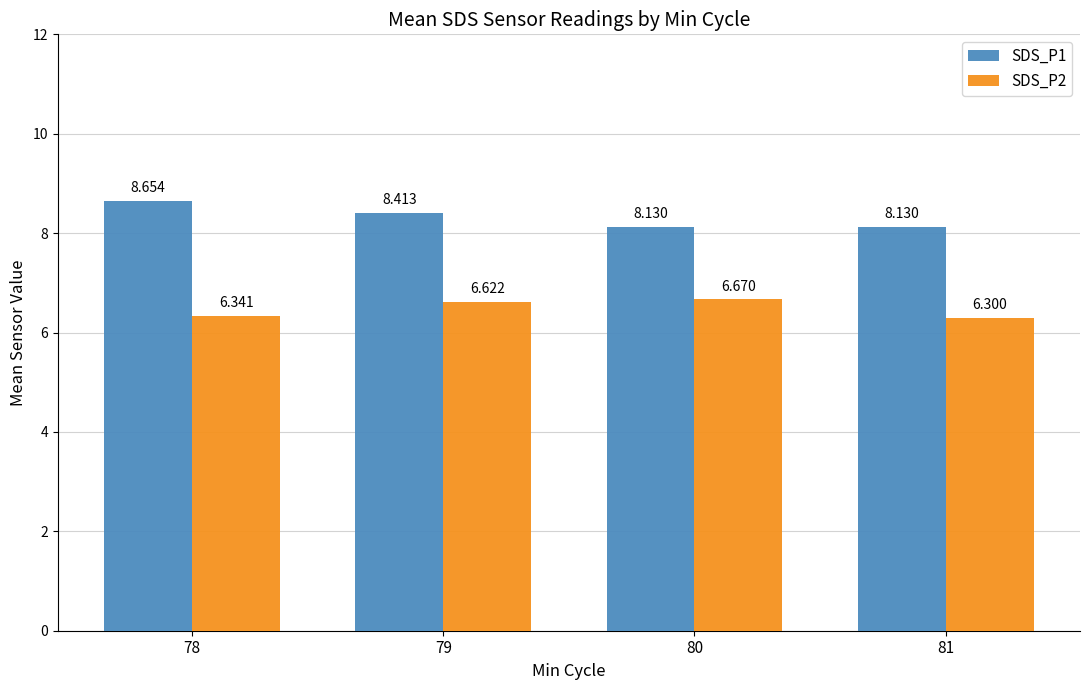

Which label corresponds to the smallest value in the chart?

81